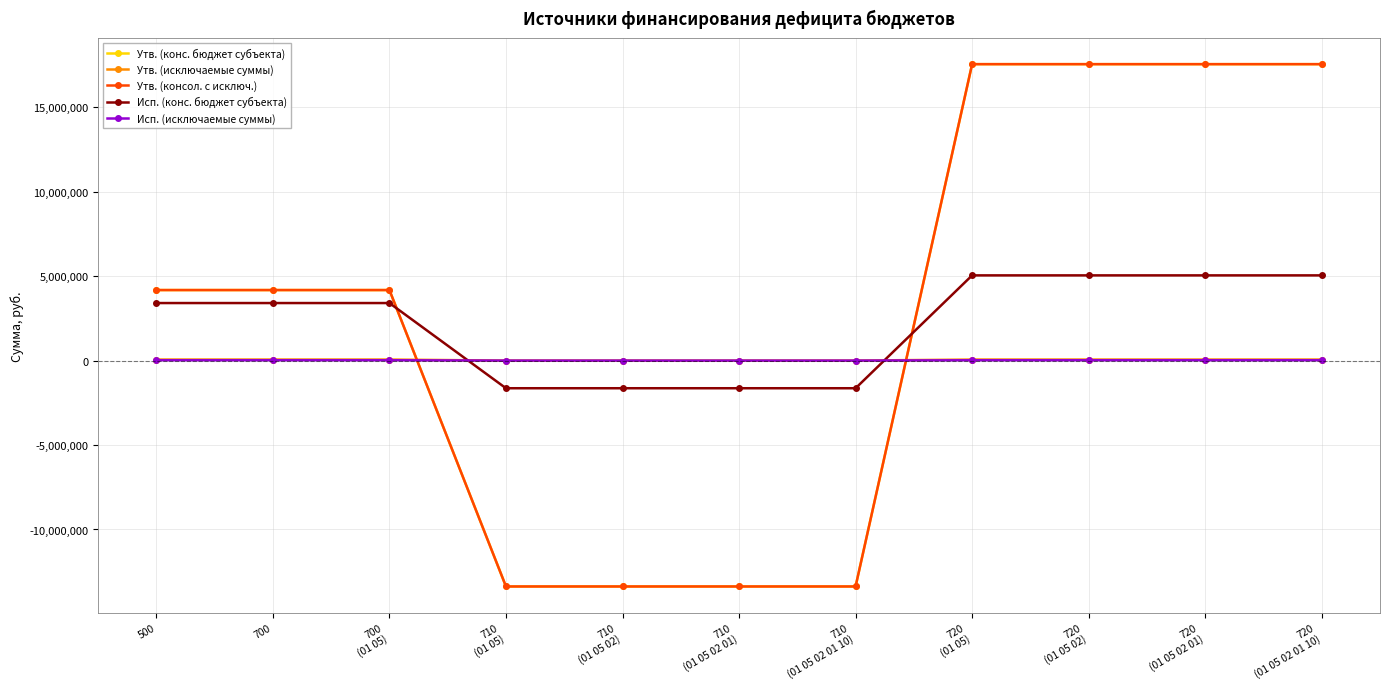

Is this an area chart (filled region under the line)?

No